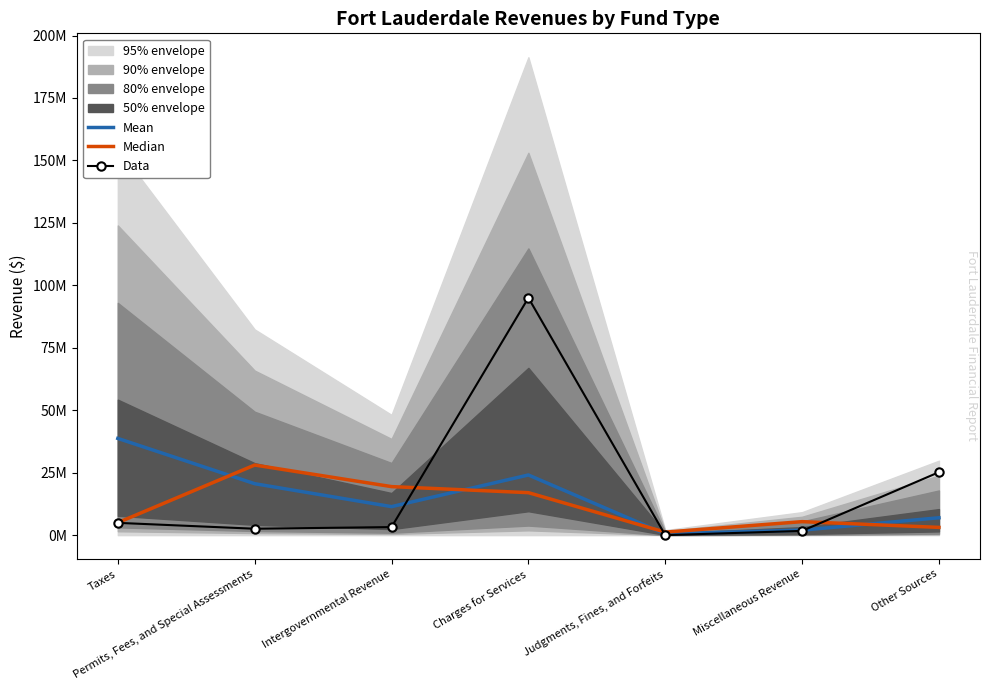

True or false: Median and Mean cross at least once.

True